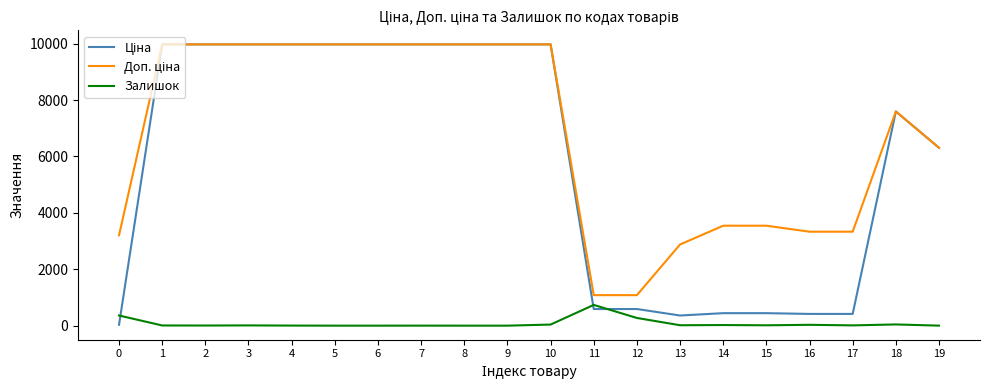

What is the greatest value displayed?

9975.0